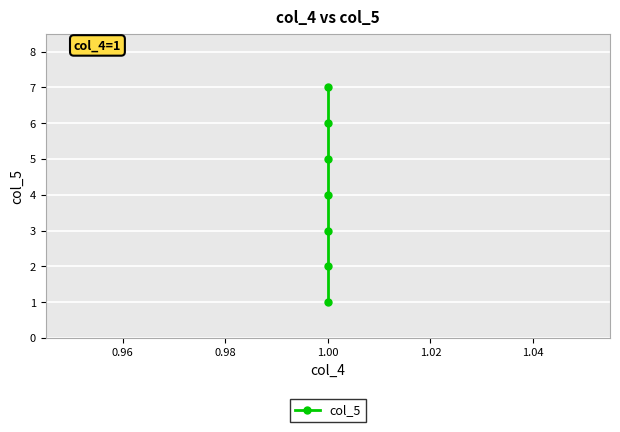

How many data points does each series have?

7